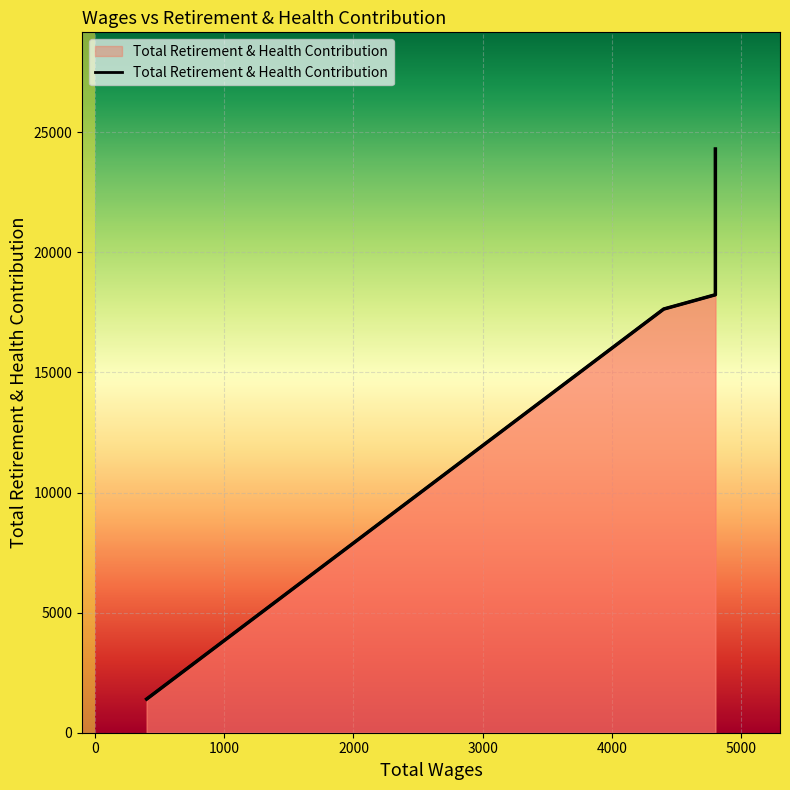

What is the label of the 2nd point from the right?

4400.0